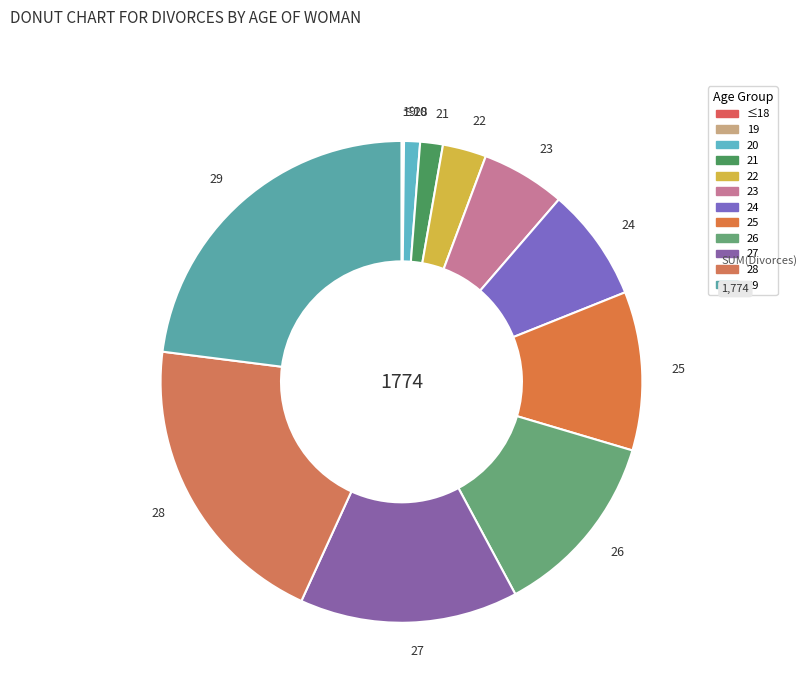

Between 23 and 27, which is larger?

27